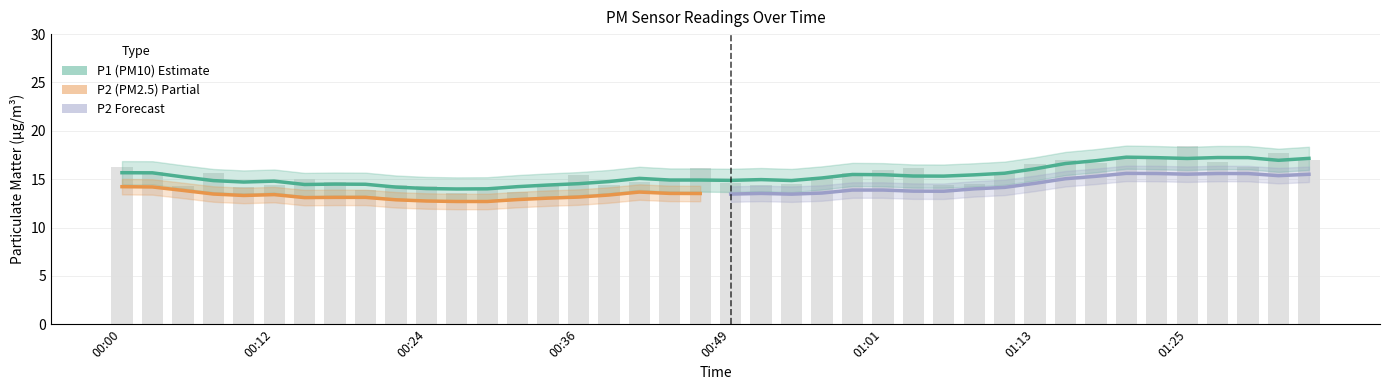

Which label corresponds to the smallest value in the chart?

00:27